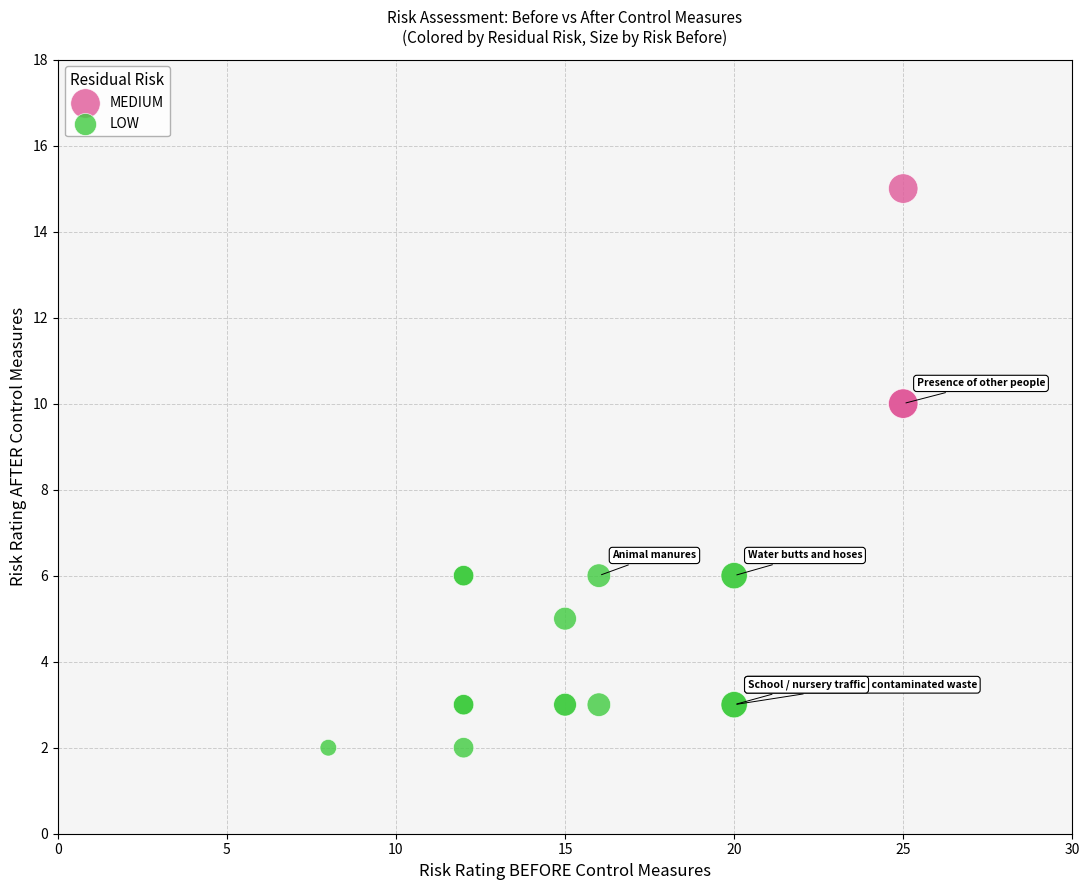

Which series reaches the minimum Y coordinate?

LOW